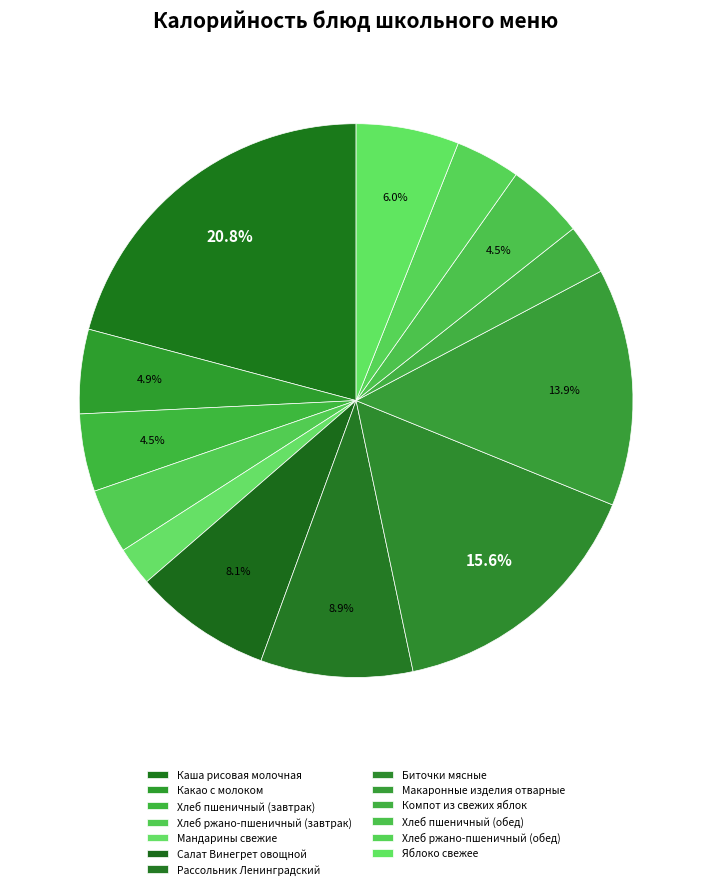

Which slice is the largest?

Каша рисовая молочная